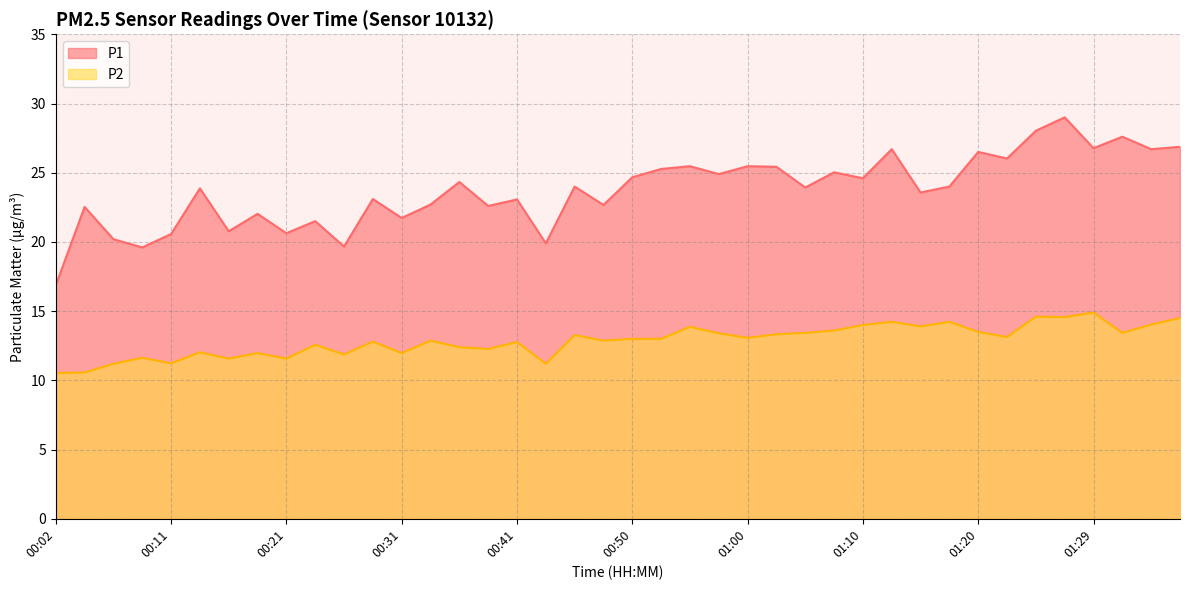

Reading left to right, list all the values displayed in this chart.

P1: 16.9	22.5	20.2	19.6	20.6	23.9	20.8	22.0	20.6	21.5	19.7	23.1	21.7	22.7	24.3	22.6	23.1	19.9	24.0	22.7	24.7	25.3	25.5	24.9	25.5	25.4	23.9	25.0	24.6	26.7	23.6	24.0	26.5	26.0	28.0	29.0	26.8	27.6	26.7	26.9
P2: 10.5	10.6	11.2	11.6	11.2	12.0	11.6	12.0	11.6	12.6	11.9	12.8	12.0	12.9	12.4	12.3	12.8	11.2	13.3	12.9	13.0	13.0	13.9	13.4	13.1	13.3	13.4	13.6	14.0	14.2	13.9	14.2	13.5	13.1	14.6	14.6	14.9	13.4	14.0	14.5